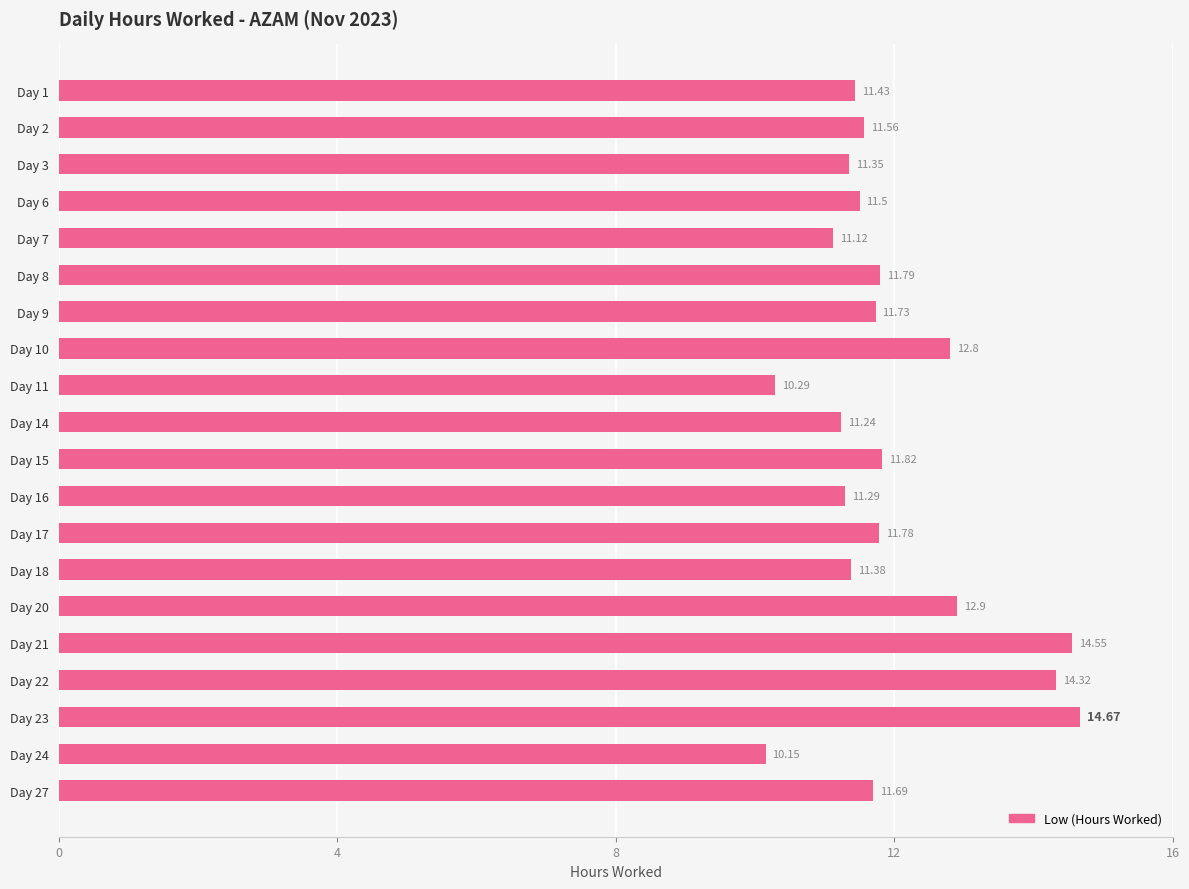

What is the difference between the maximum and minimum values?

4.5